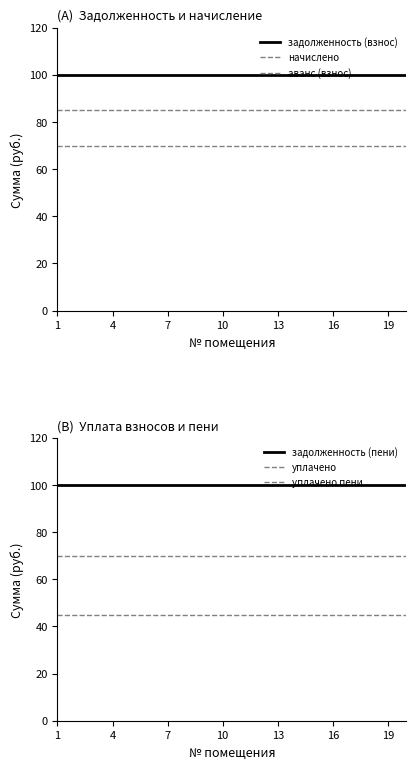

True or false: уплачено and аванс (взнос) cross at least once.

False